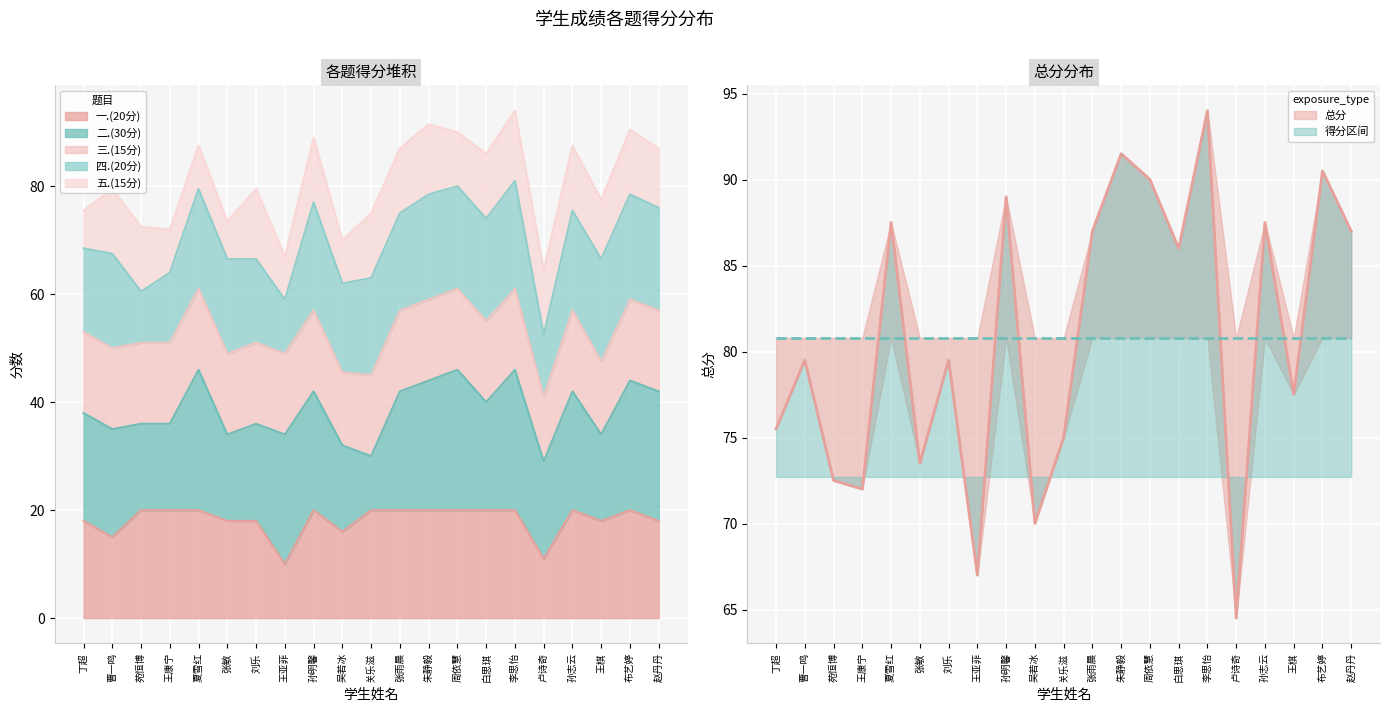

The value of 三.(15分) at 王亚菲 is 10.0. True or false?

False